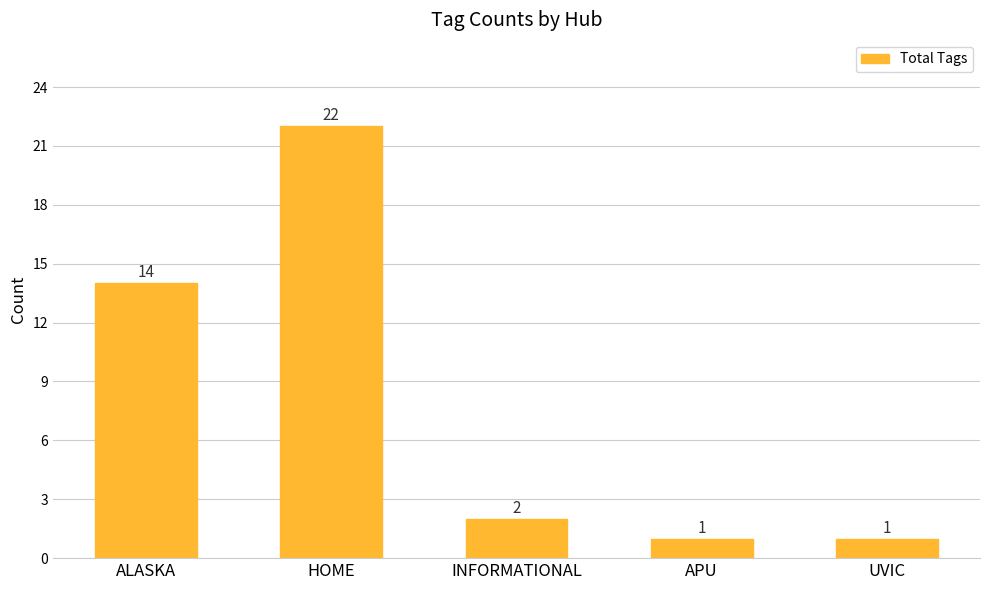

Where does the data first go above 2?

ALASKA